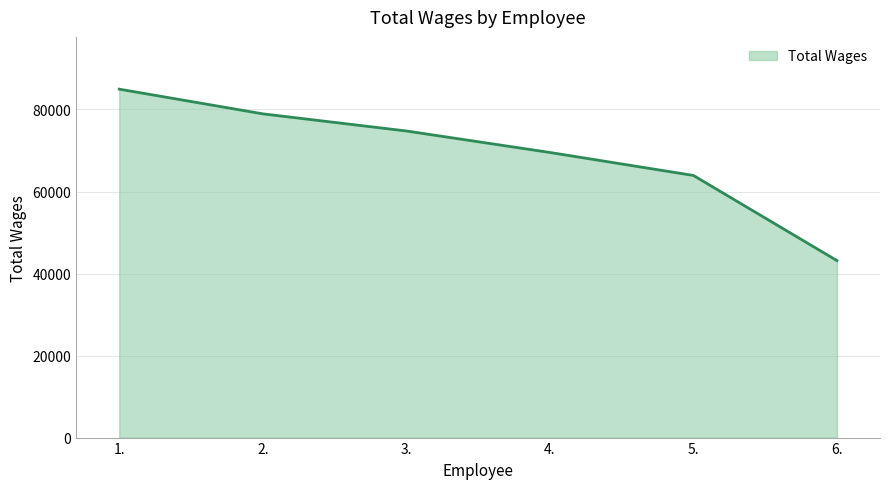

True or false: there are more than 1 points higher than both neighbors.

False